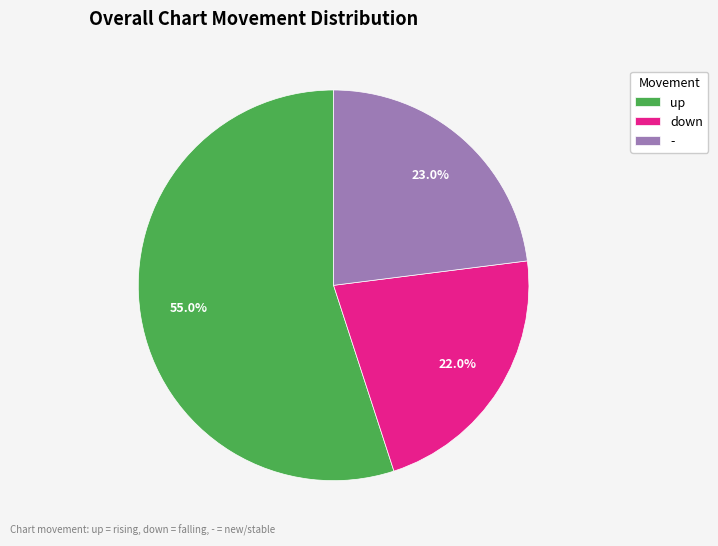

To the nearest percent, what is the combined percentage of down and up?

77%